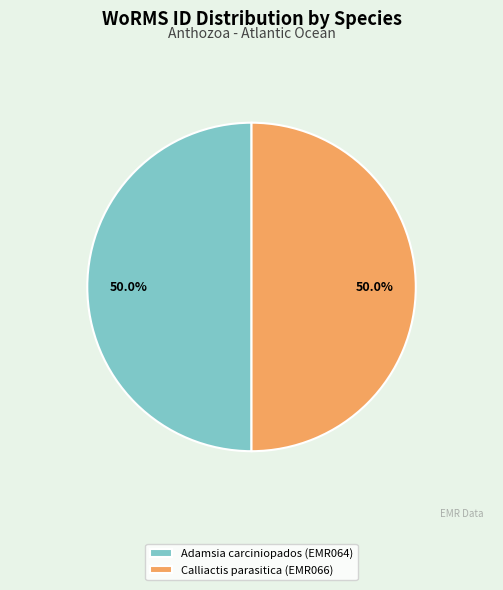

Combined, do Adamsia carciniopados (EMR064) and Calliactis parasitica (EMR066) account for over 50%?

Yes